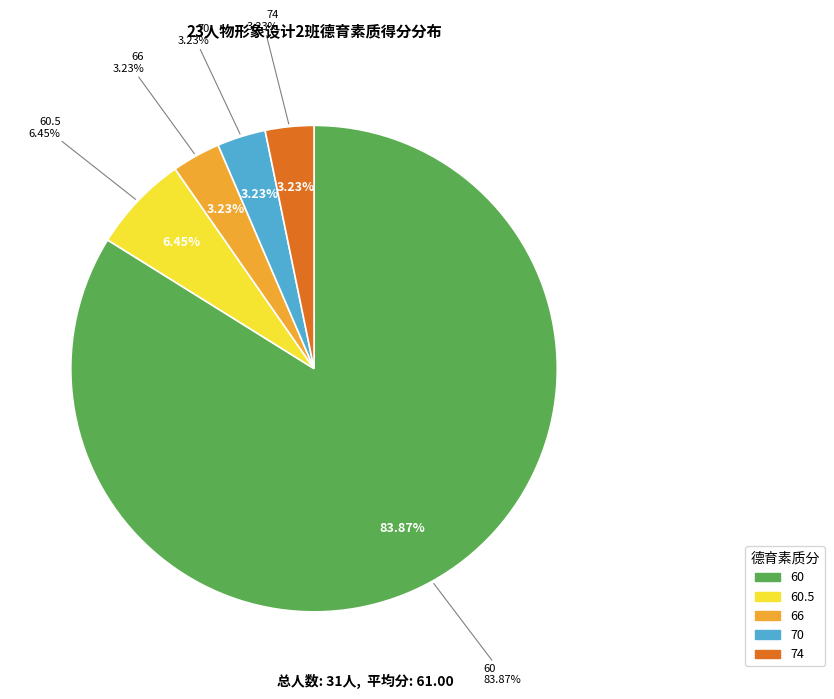

True or false: 70 accounts for 3% of the total.

True